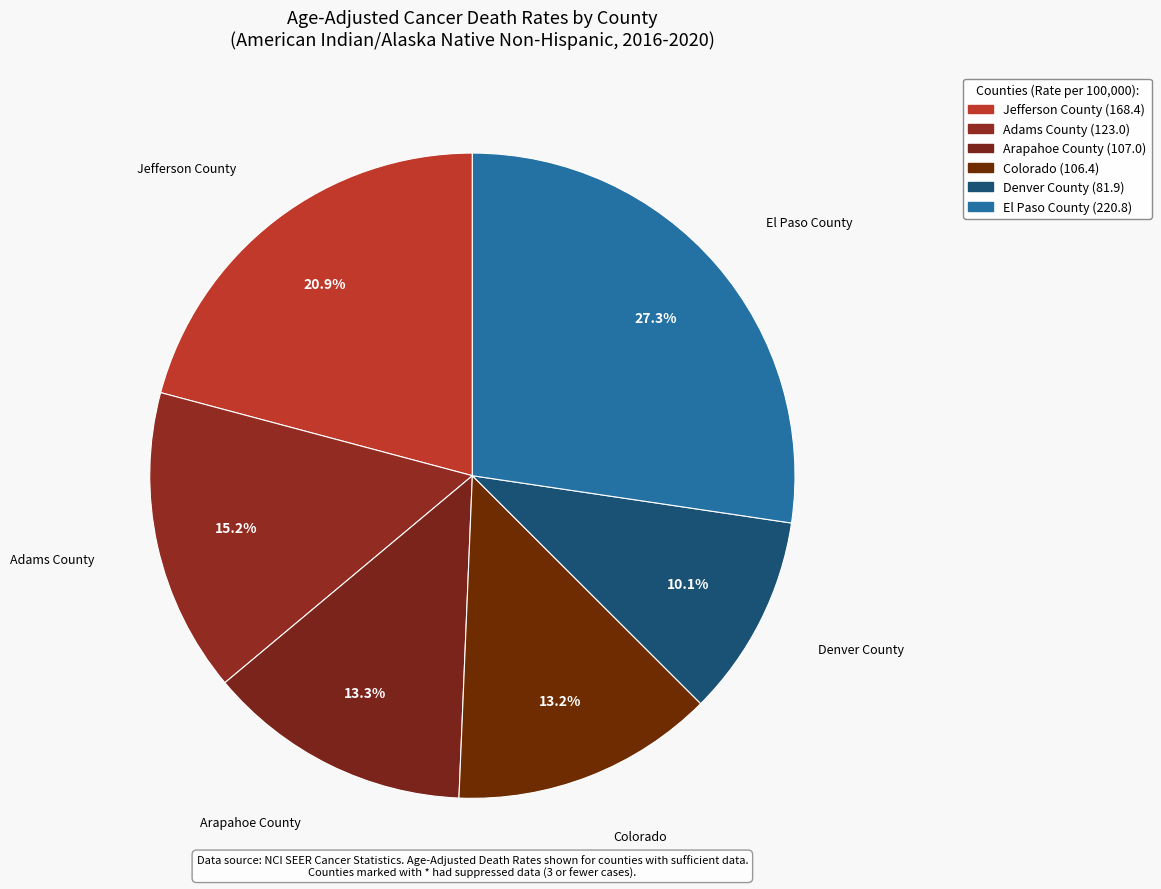

How many segments does this pie chart have?

6